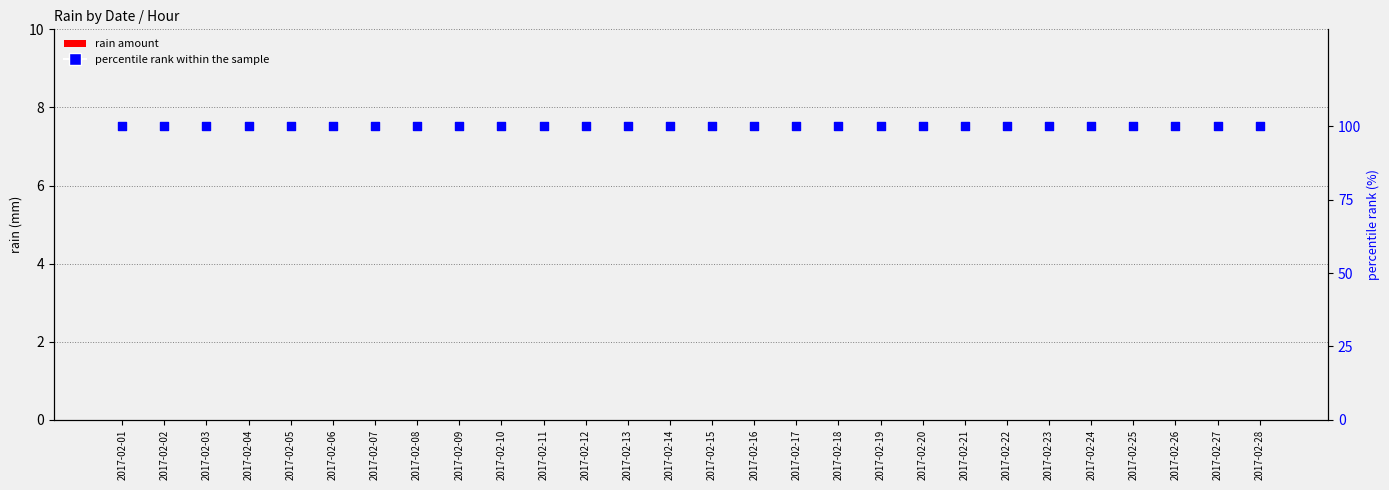

Which series has the largest total across all categories?

percentile rank within the sample